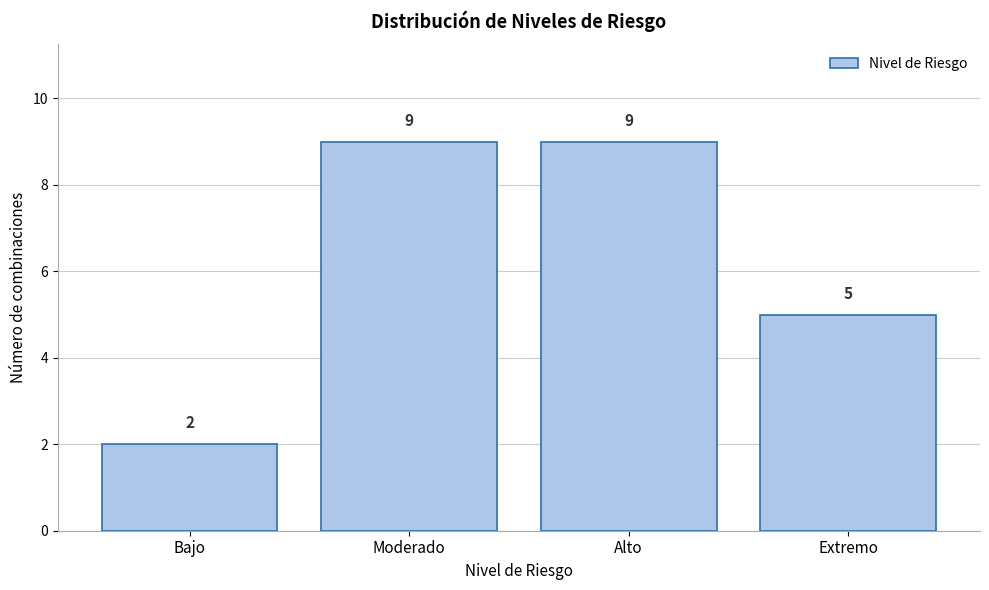

Reading right to left, transcribe all the data shown in this chart.

5	9	9	2